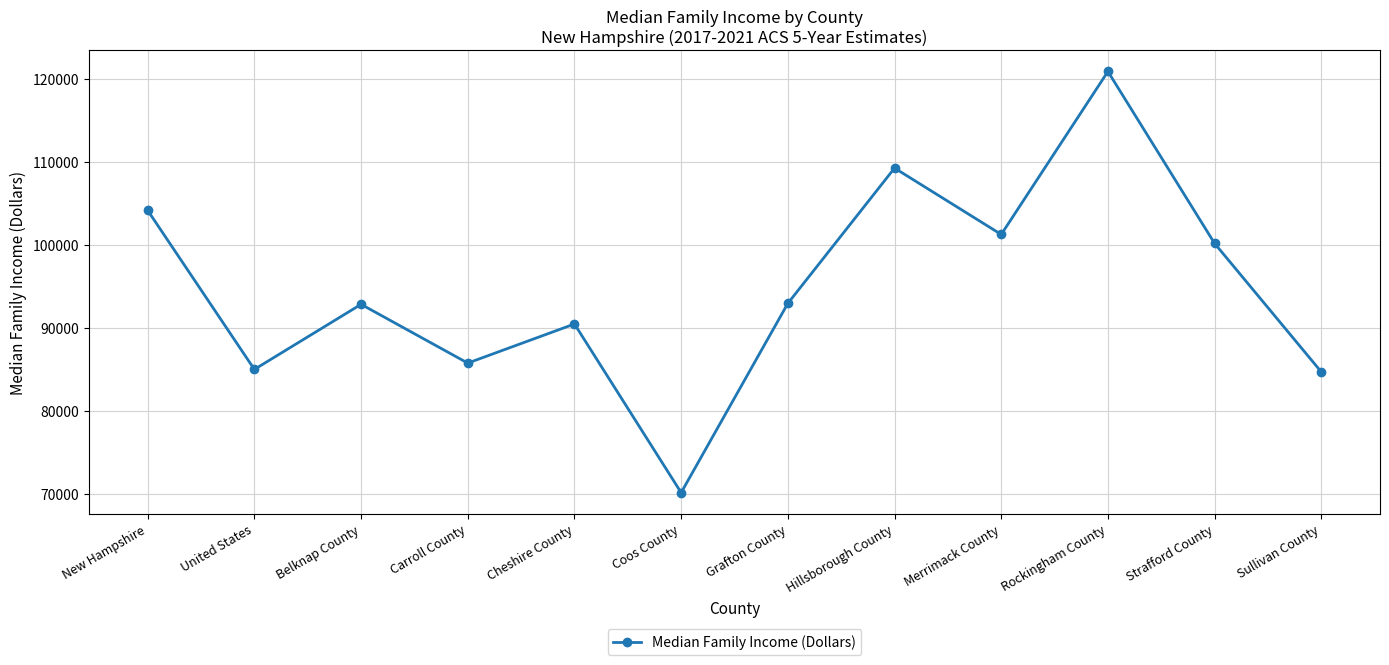

What is the smallest value displayed?

70177